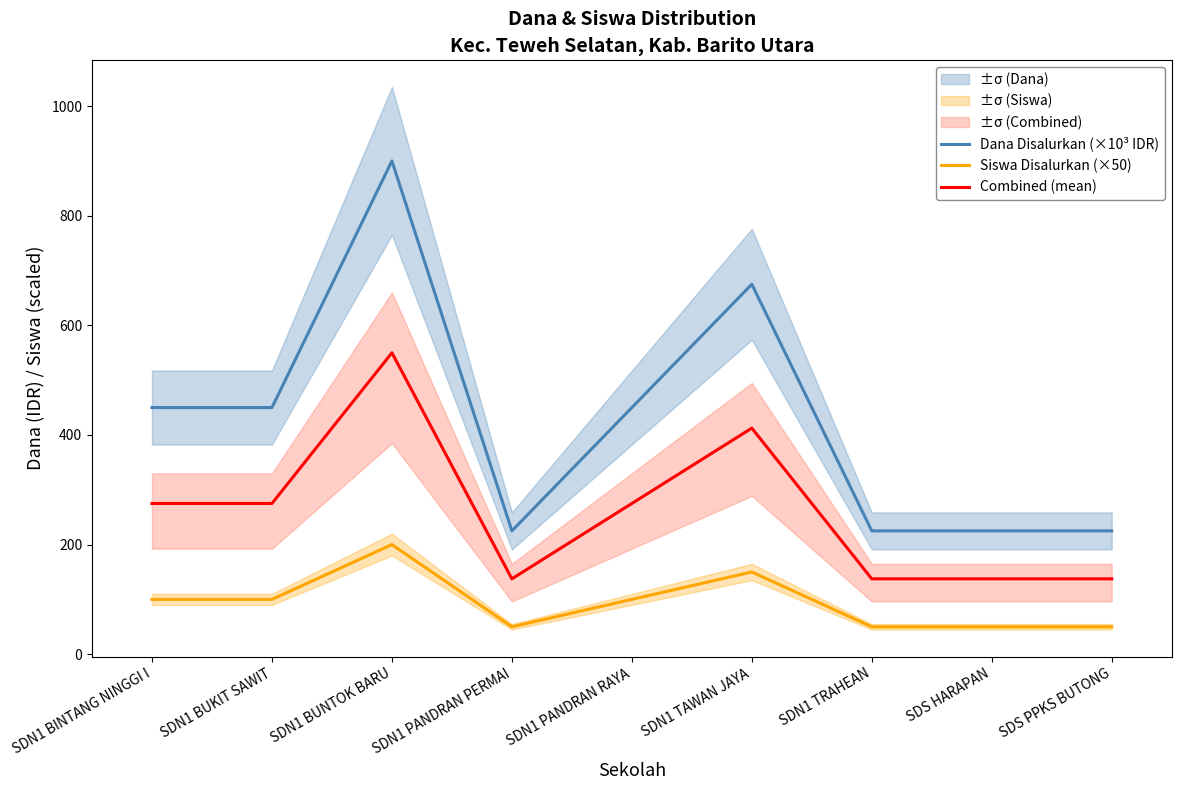

Which category has the lowest value across all series?

SDN1 PANDRAN PERMAI